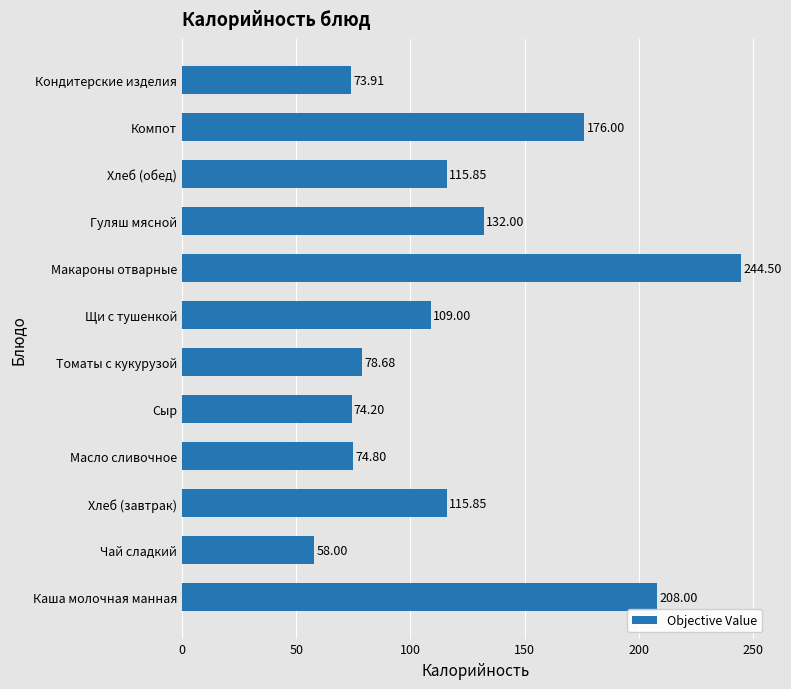

What is the ratio of the value at Каша молочная манная to the value at Хлеб (обед)?

1.8